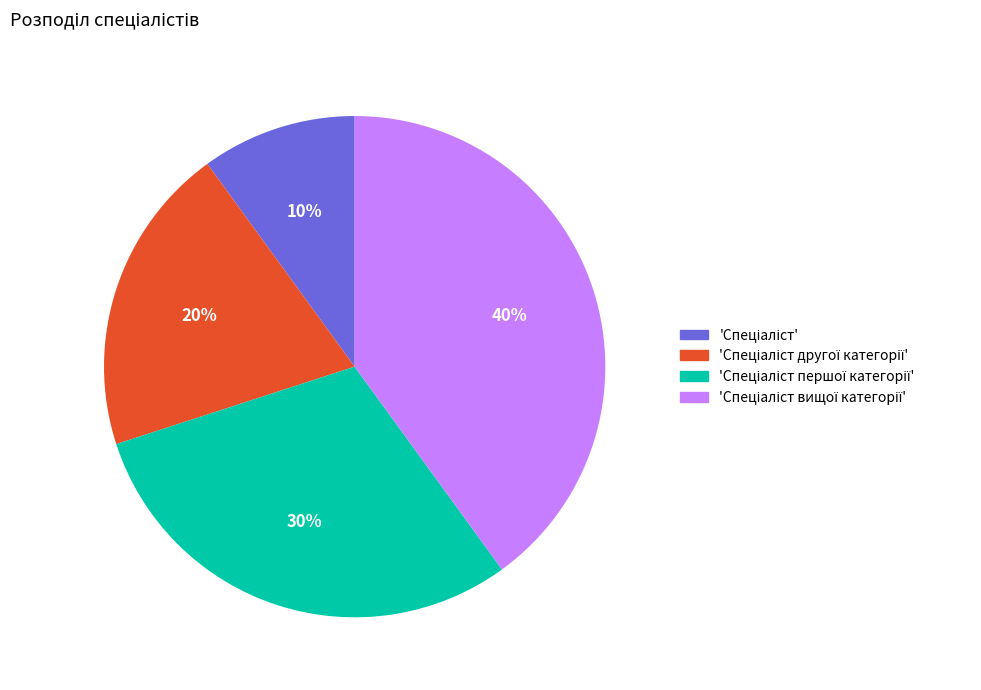

Is there a majority slice in this chart?

No